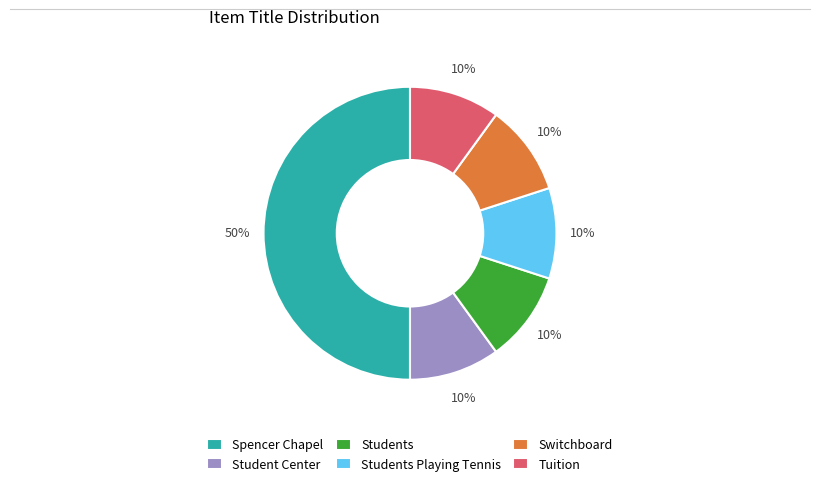

Does Tuition account for over 50% of the chart?

No